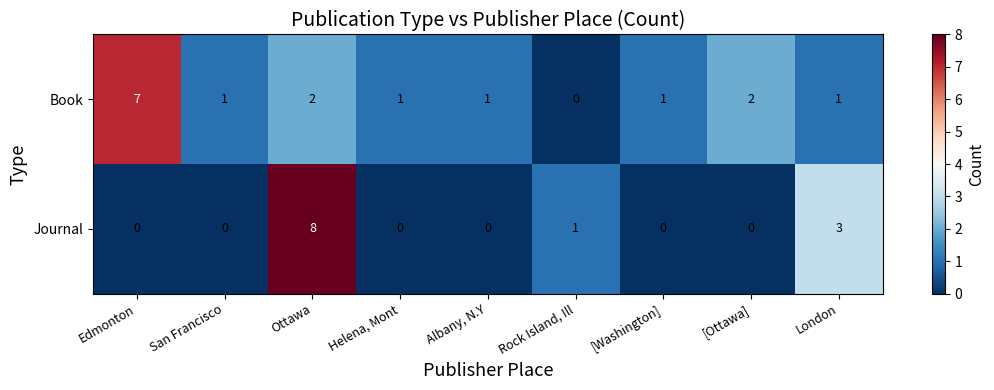

Which series has the widest spread of values?

Journal